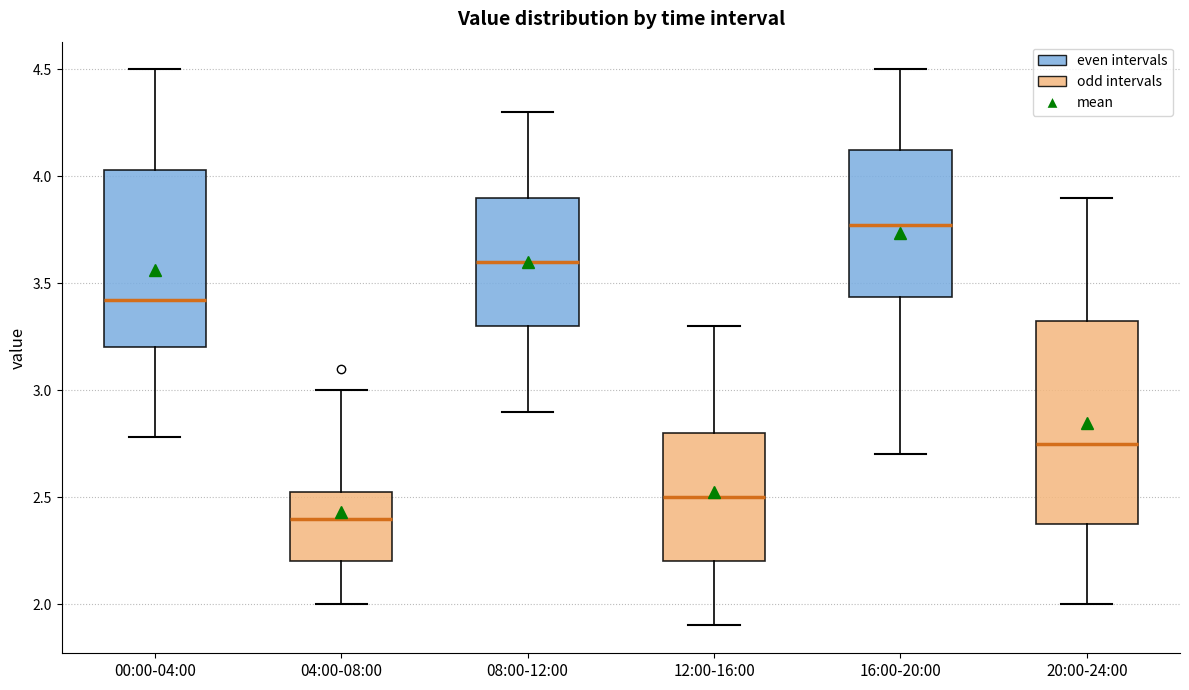

Which box is the tallest, from its lower edge to its upper edge?

20:00-24:00